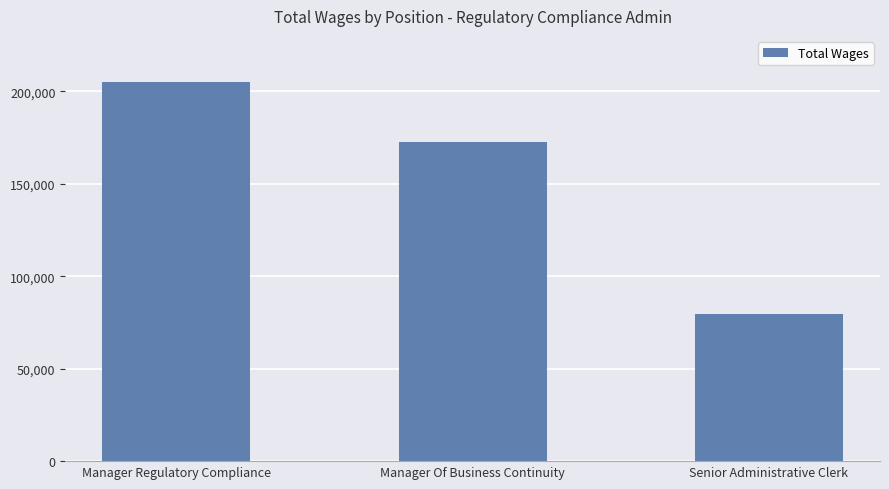

Rank the categories by value from lowest to highest.

Senior Administrative Clerk, Manager Of Business Continuity, Manager Regulatory Compliance